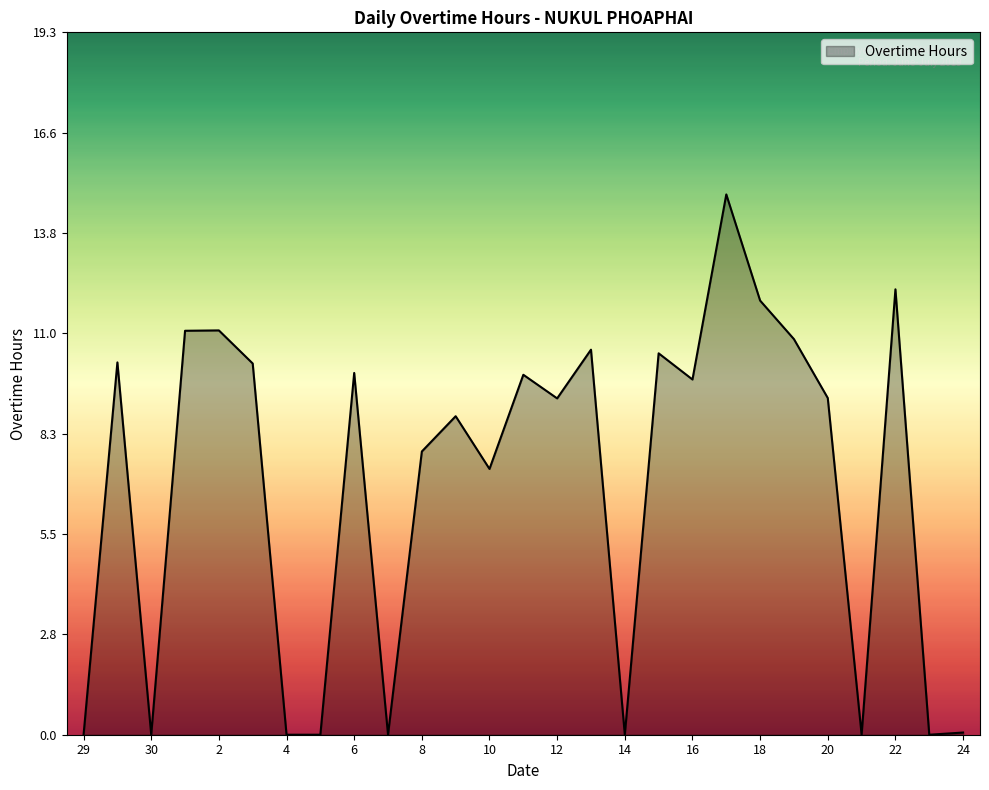

Count the number of categories in the chart.

27